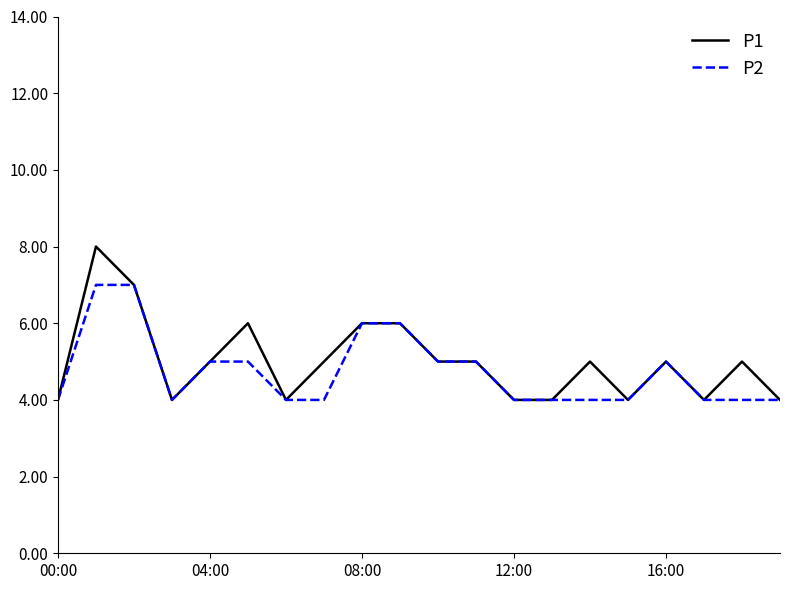

Which series has the widest spread of values?

P1